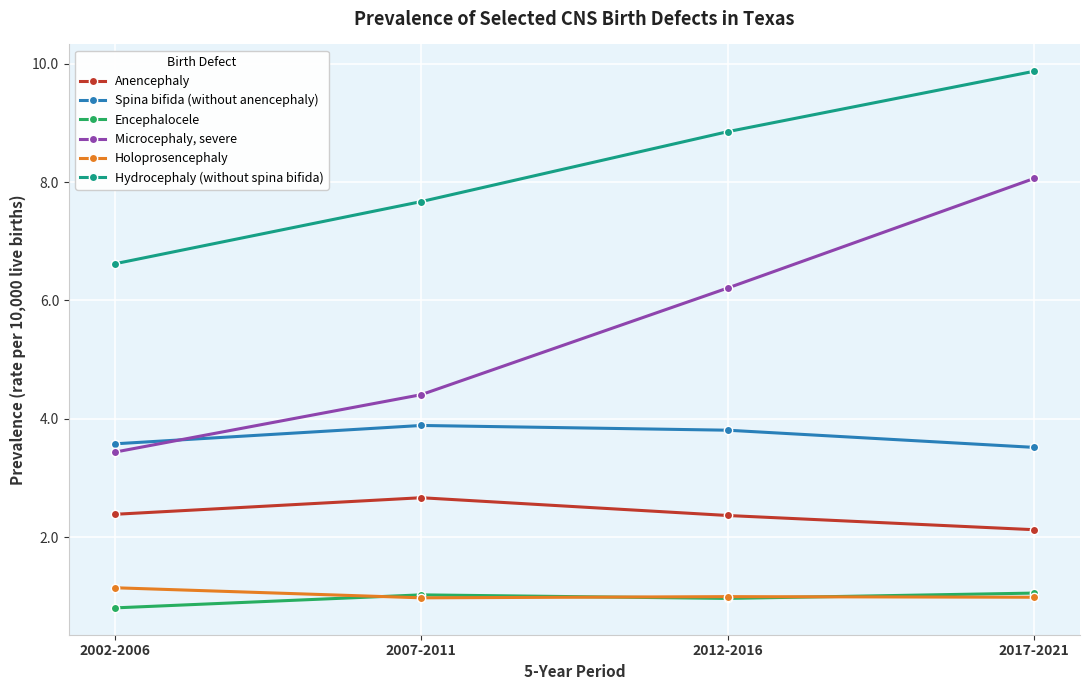

Count the Anencephaly values in the range 2 to 3.

4